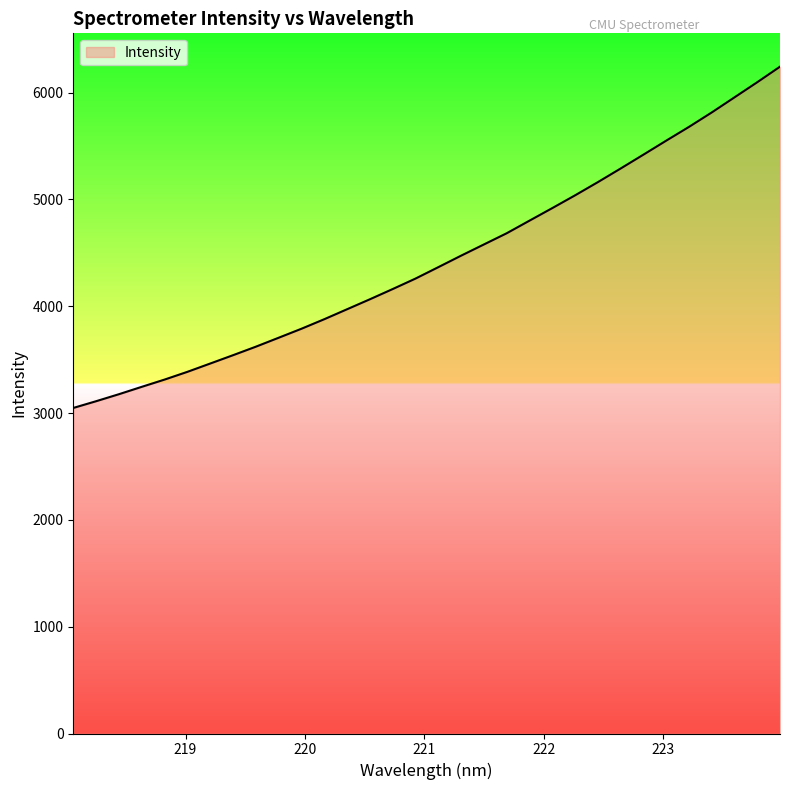

What is the maximum value shown in the chart?

6243.5